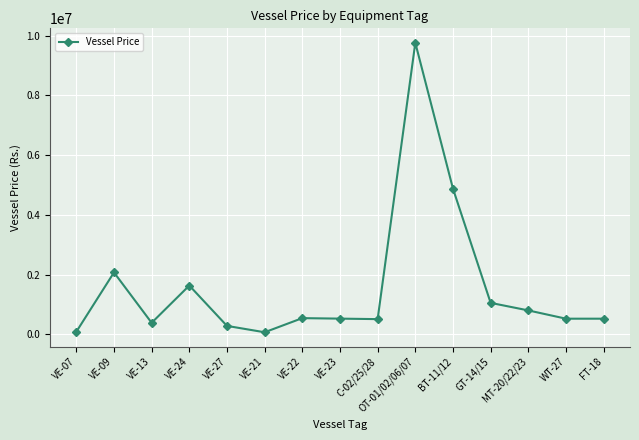

What is the ratio of the value at FT-18 to the value at BT-11/12?

0.1